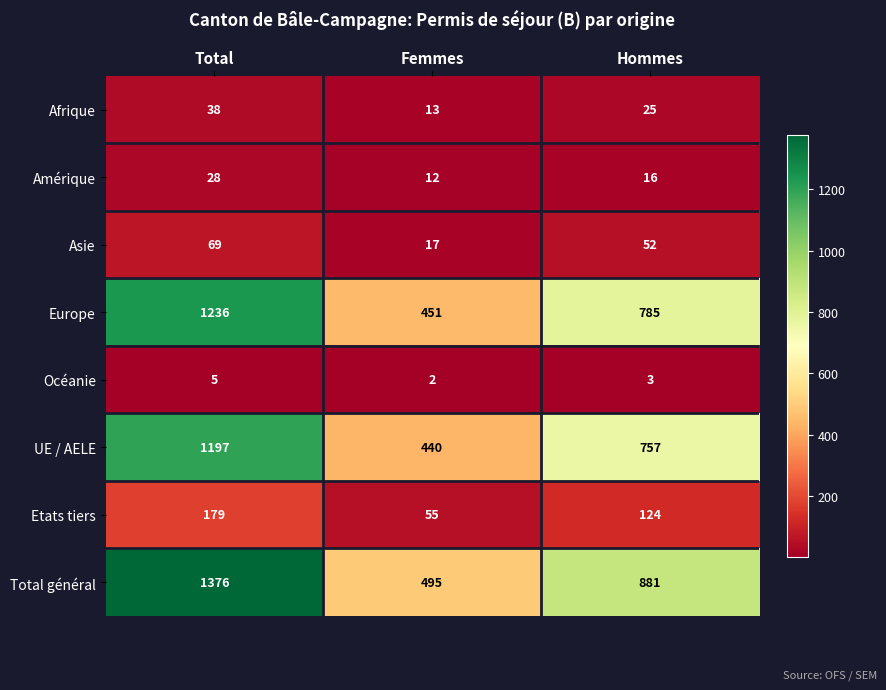

Is the value of Afrique at Total greater than the value of Total général at Total?

No